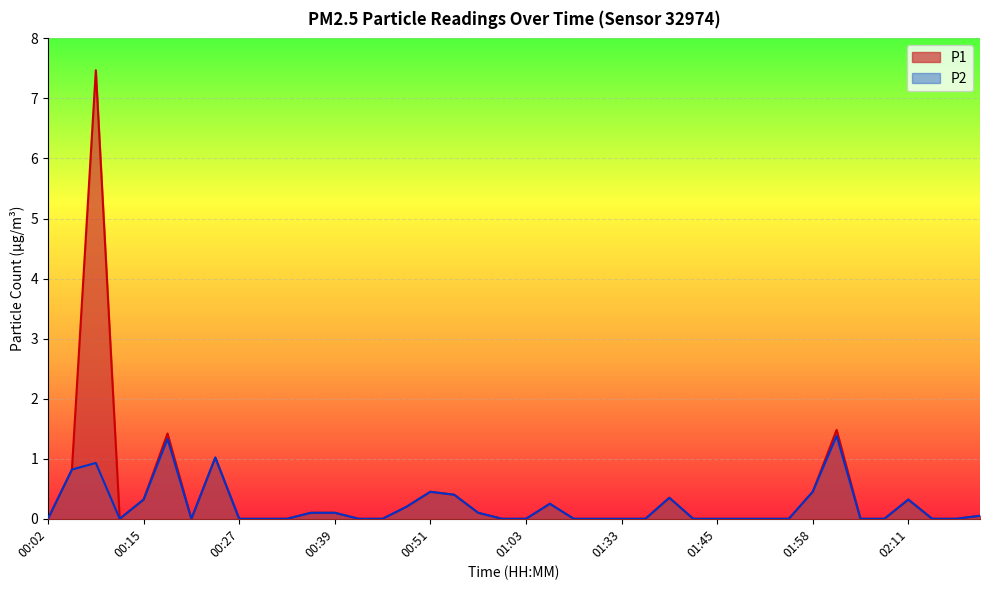

Reading left to right, list all the values displayed in this chart.

P1: 00:02=0.0	00:06=0.8	00:09=7.5	00:12=0.0	00:15=0.3	00:18=1.4	00:21=0.0	00:24=1.0	00:27=0.0	00:30=0.0	00:33=0.0	00:36=0.1	00:39=0.1	00:42=0.0	00:45=0.0	00:48=0.2	00:51=0.5	00:54=0.4	00:57=0.1	01:00=0.0	01:03=0.0	01:06=0.2	01:09=0.0	01:13=0.0	01:33=0.0	01:36=0.0	01:39=0.3	01:42=0.0	01:45=0.0	01:48=0.0	01:51=0.0	01:55=0.0	01:58=0.5	02:01=1.5	02:05=0.0	02:08=0.0	02:11=0.3	02:14=0.0	02:23=0.0	02:26=0.1
P2: 00:02=0.0	00:06=0.8	00:09=0.9	00:12=0.0	00:15=0.3	00:18=1.3	00:21=0.0	00:24=1.0	00:27=0.0	00:30=0.0	00:33=0.0	00:36=0.1	00:39=0.1	00:42=0.0	00:45=0.0	00:48=0.2	00:51=0.5	00:54=0.4	00:57=0.1	01:00=0.0	01:03=0.0	01:06=0.2	01:09=0.0	01:13=0.0	01:33=0.0	01:36=0.0	01:39=0.3	01:42=0.0	01:45=0.0	01:48=0.0	01:51=0.0	01:55=0.0	01:58=0.5	02:01=1.4	02:05=0.0	02:08=0.0	02:11=0.3	02:14=0.0	02:23=0.0	02:26=0.1